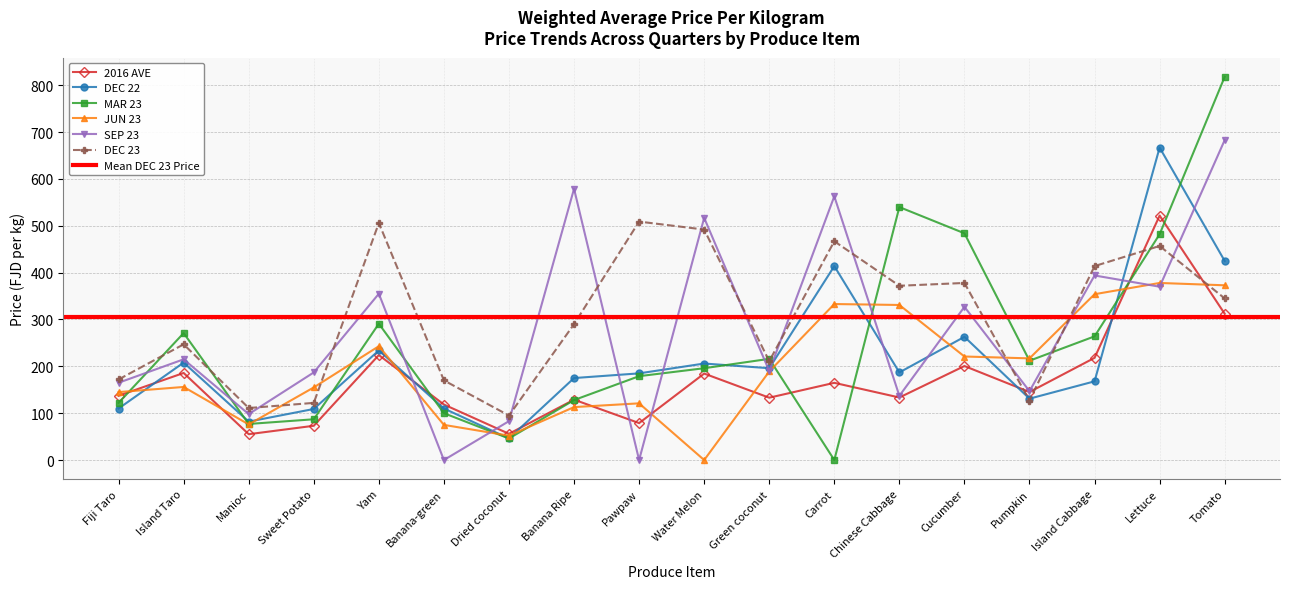

True or false: JUN 23 has more than 2 interior local peaks.

True